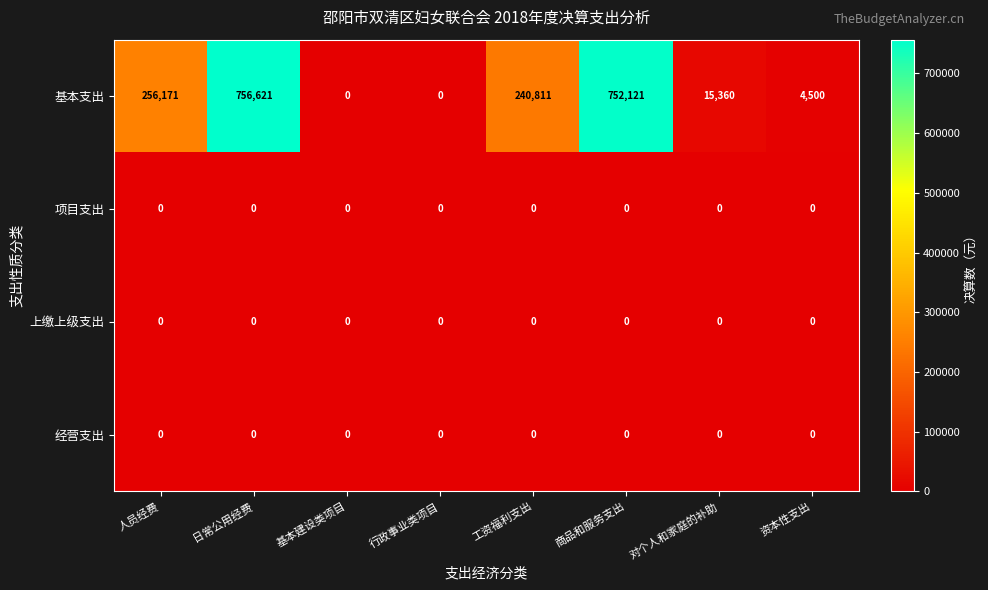

Which series changed the most between 行政事业类项目 and 商品和服务支出?

基本支出